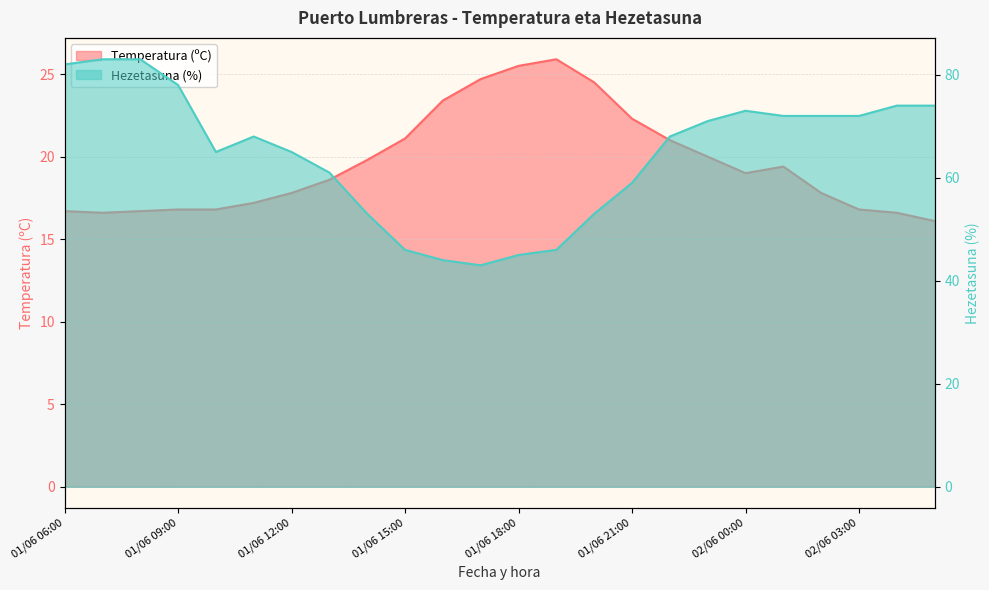

Reading left to right, transcribe all the data shown in this chart.

Temperatura (ºC): 16.7	16.6	16.7	16.8	16.8	17.2	17.8	18.6	19.8	21.1	23.4	24.7	25.5	25.9	24.5	22.3	21.0	20.0	19.0	19.4	17.8	16.8	16.6	16.1
Hezetasuna (%): 82.0	83.0	83.0	78.0	65.0	68.0	65.0	61.0	53.0	46.0	44.0	43.0	45.0	46.0	53.0	59.0	68.0	71.0	73.0	72.0	72.0	72.0	74.0	74.0